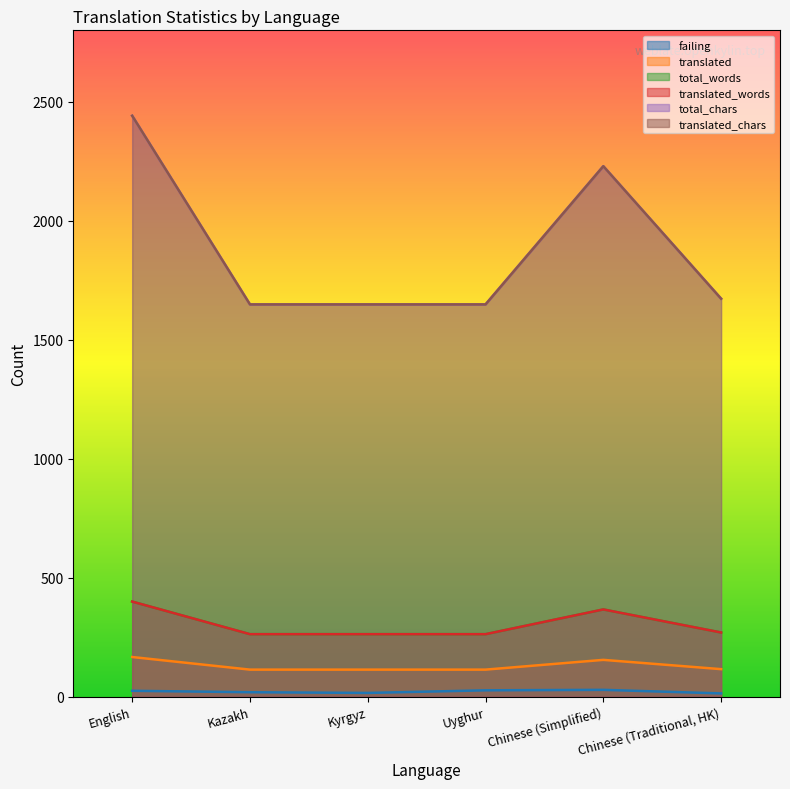

Where is the first local minimum for failing?

Kyrgyz